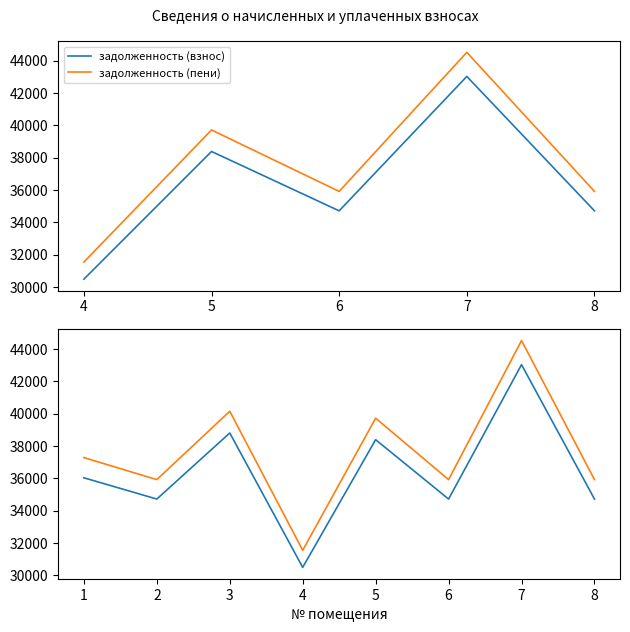

At how many categories does at least one series exceed 39206?

3